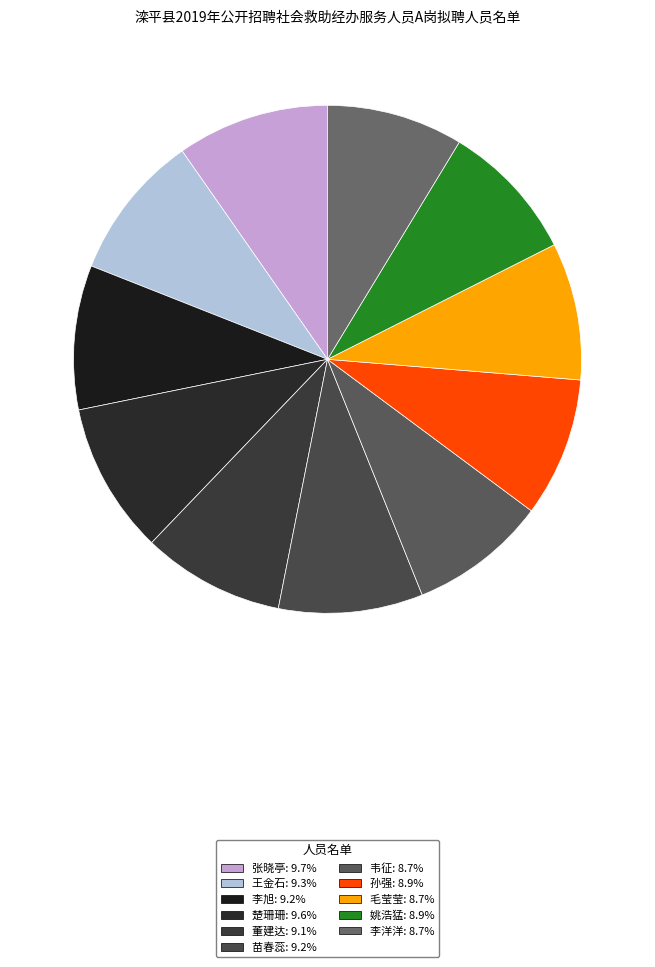

Count the number of slices in the pie.

11